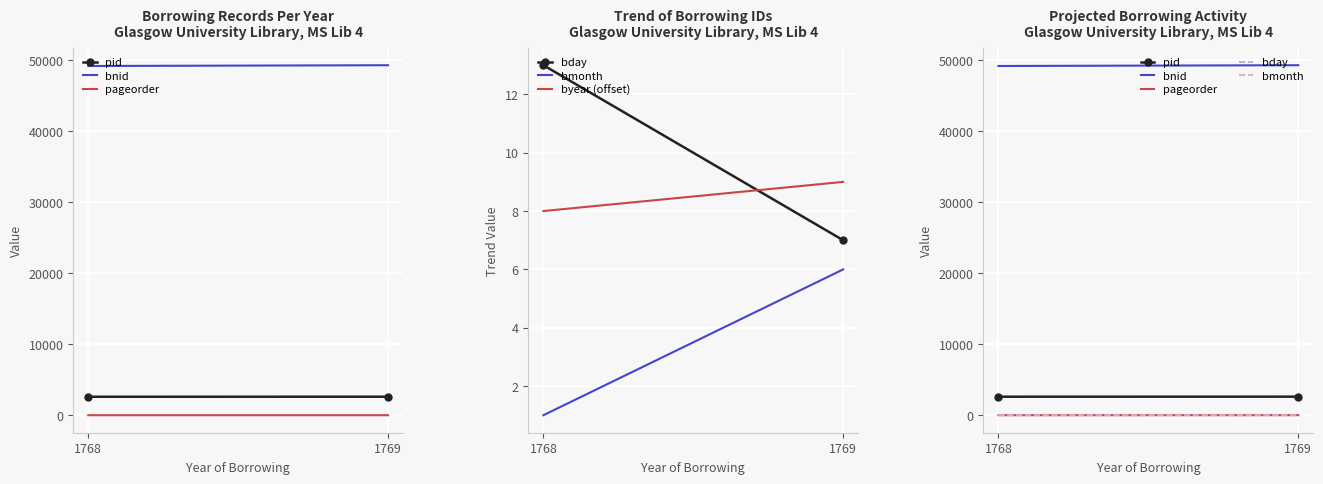

What is the value of the bday point at the 1st from the left?

13